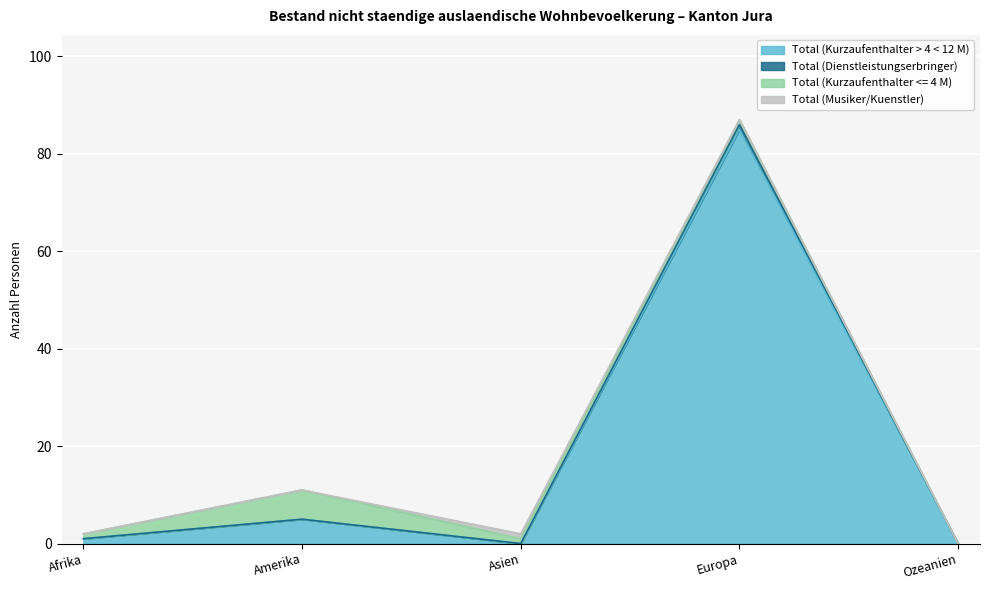

What is the label of the 1st point from the left?

Afrika